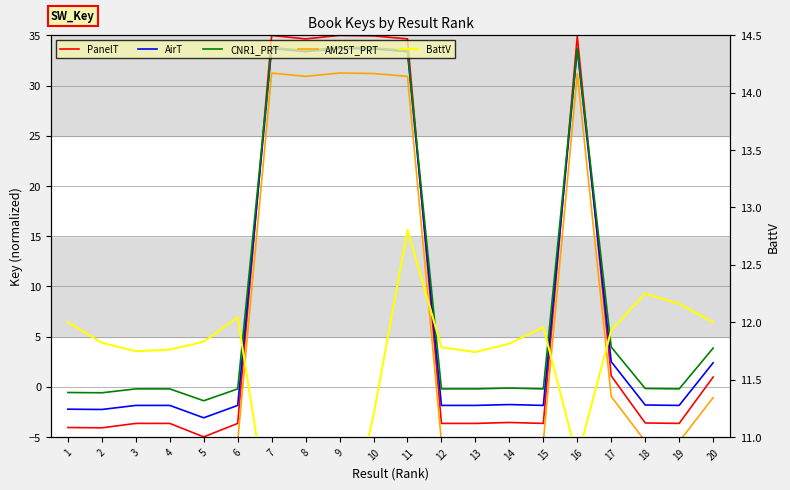

What is the maximum value shown in the chart?

35.0